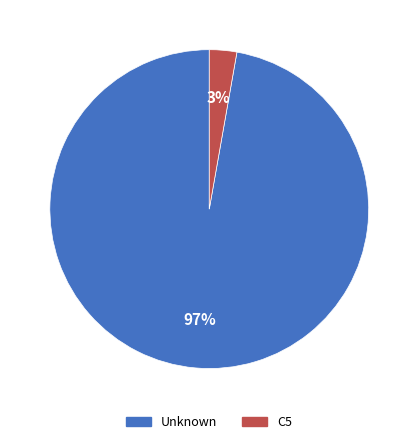

Is there a majority slice in this chart?

Yes